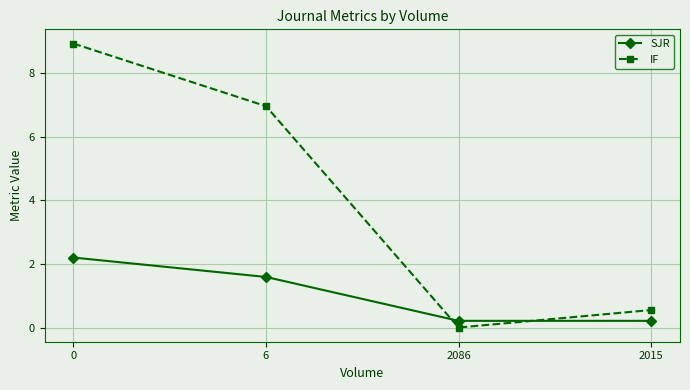

Where is IF nearest to the value 4?

6